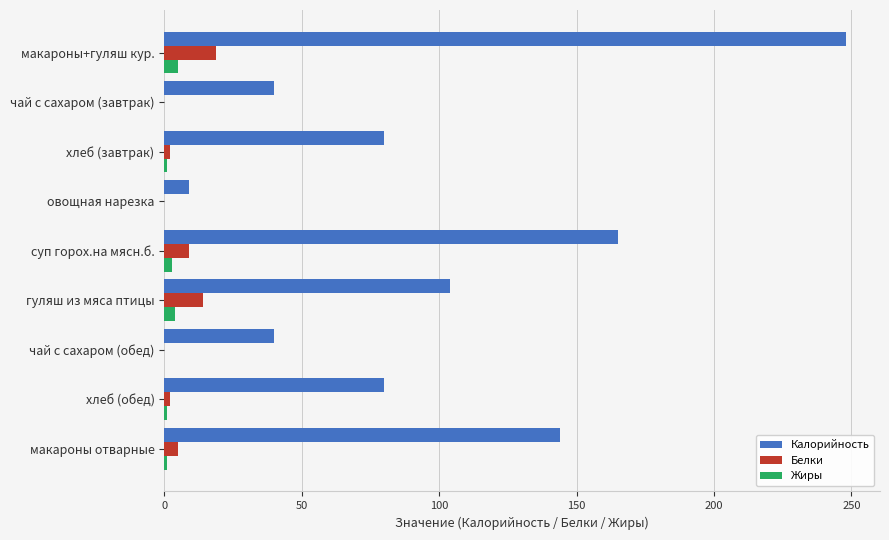

What is the maximum value shown in the chart?

248